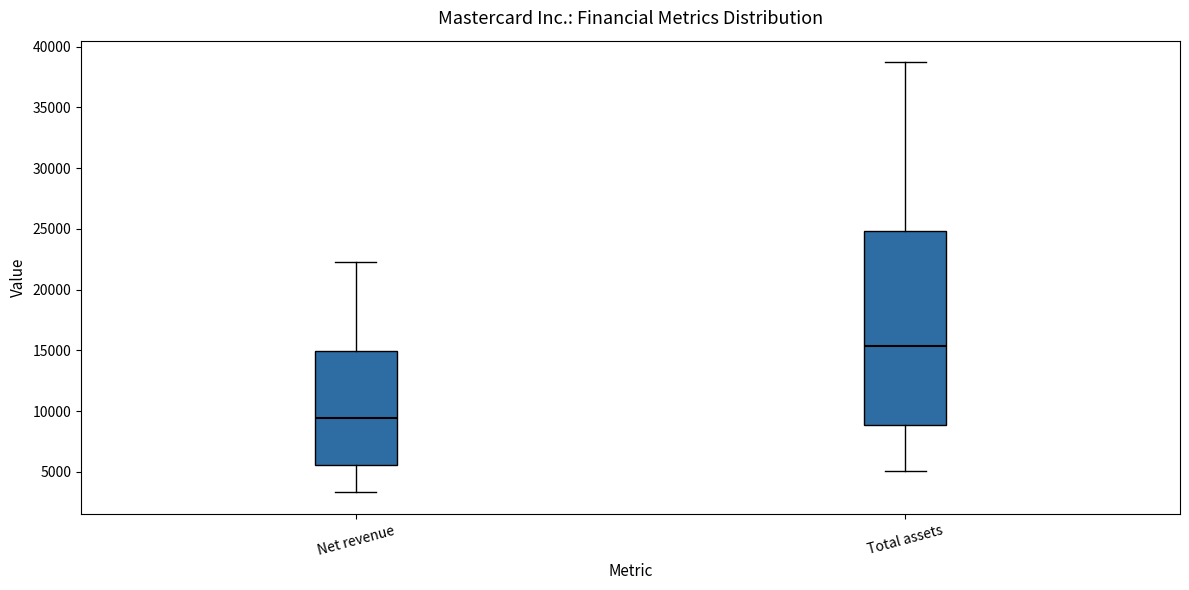

Which box has the lowest median line?

Net revenue